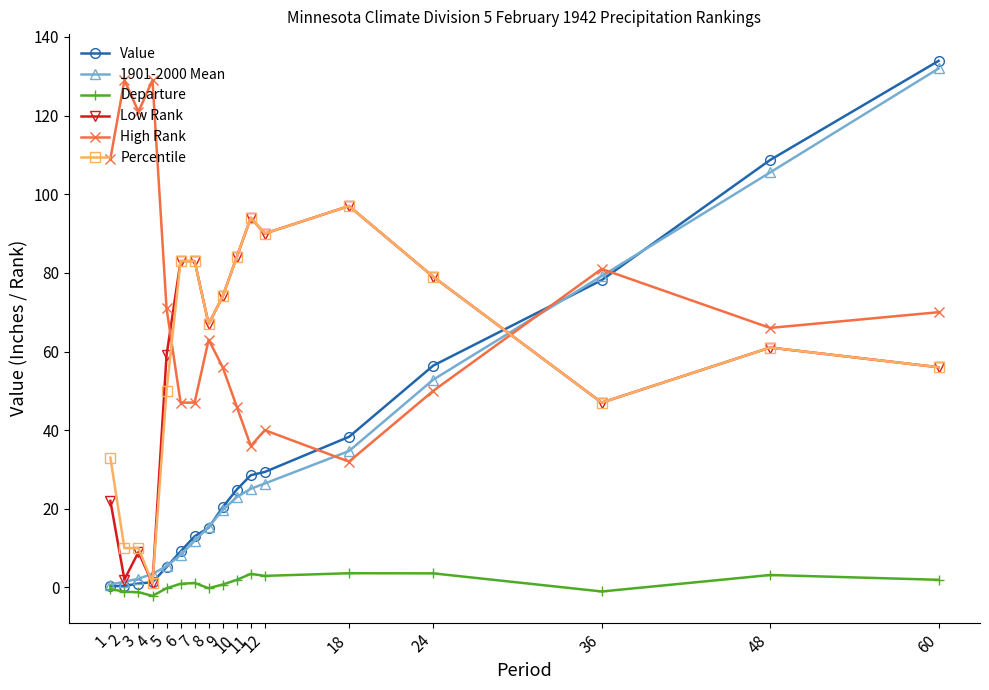

At which label is High Rank closest to 80?

36